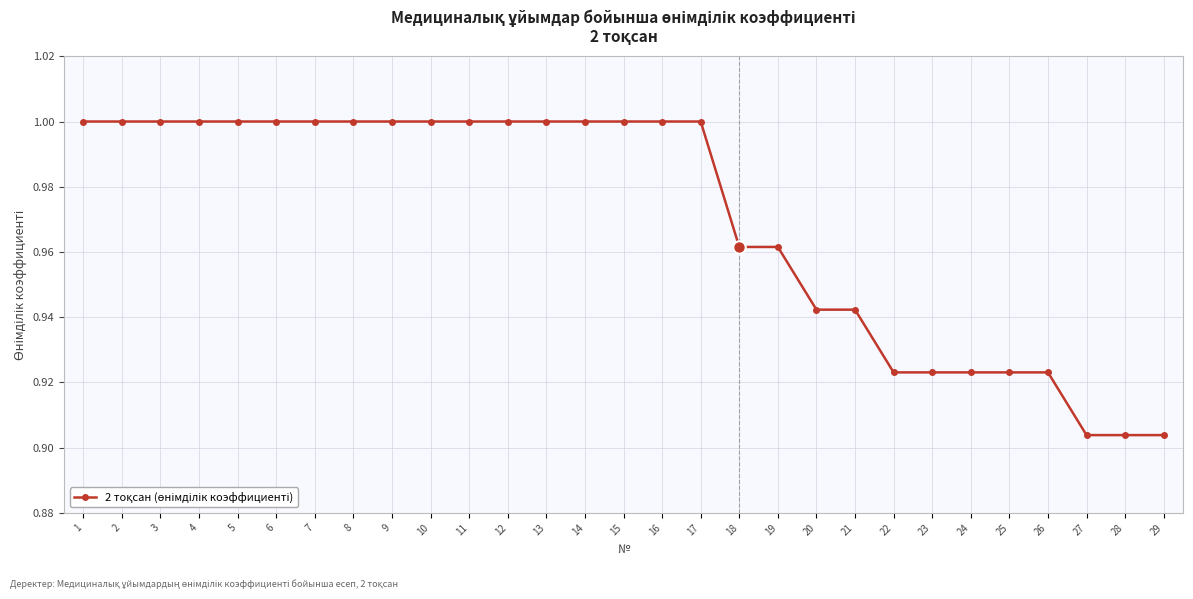

What is the sum of the values at 11 and 2?

2.0